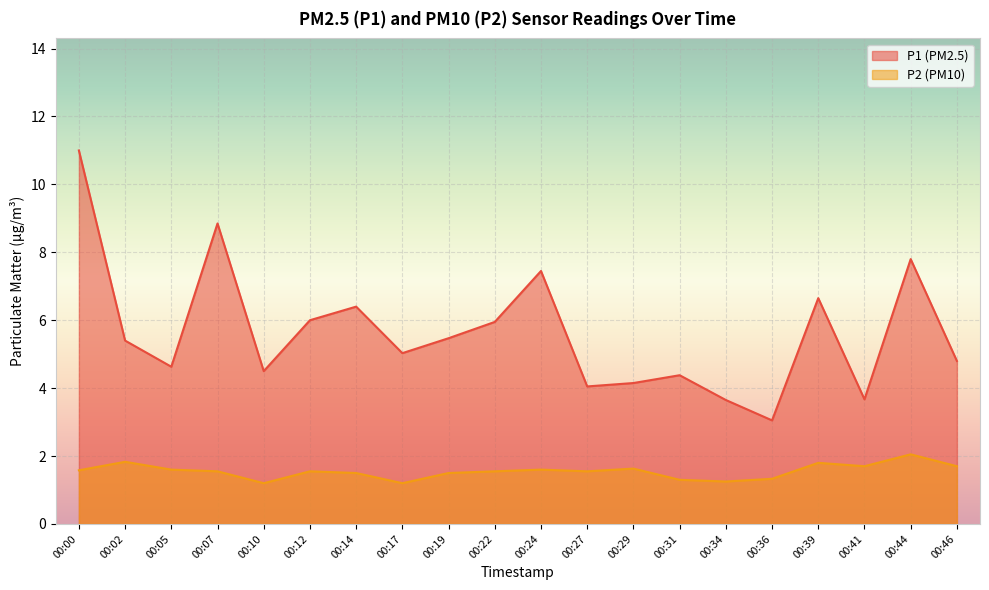

What is the difference between the P2 values at 00:07 and 00:05?

0.1